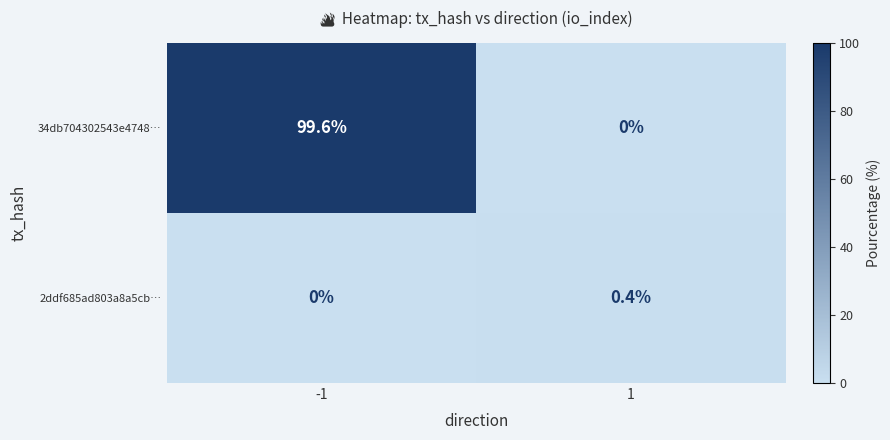

Which series has the widest spread of values?

34db704302543e4748…